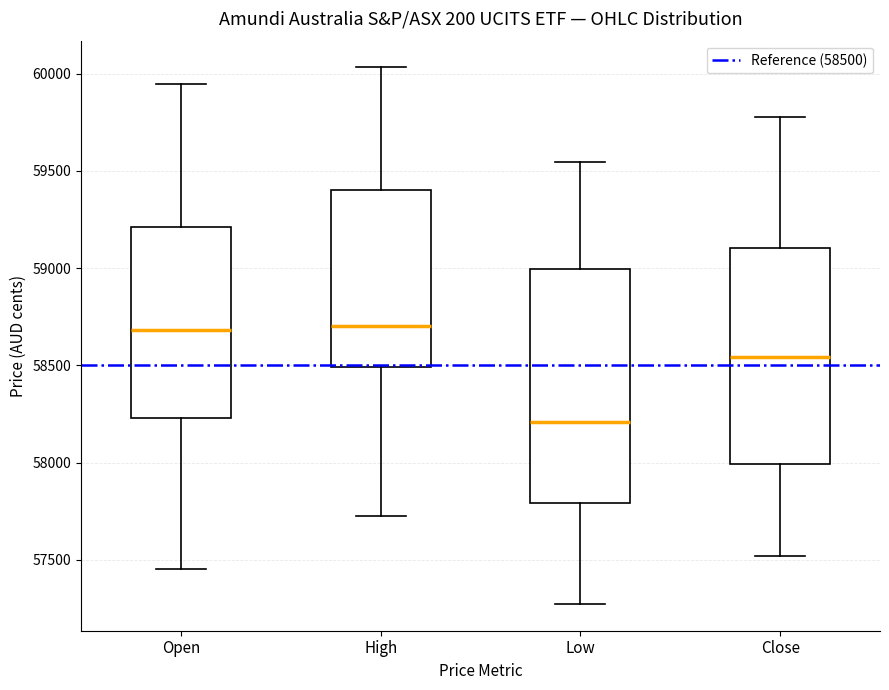

Which box is the tallest, from its lower edge to its upper edge?

Low